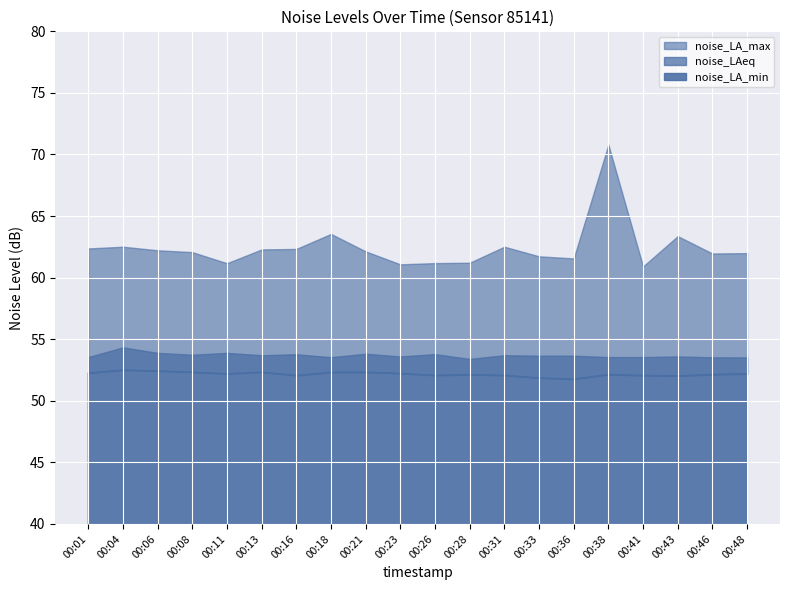

At how many categories does at least one series exceed 58?

20